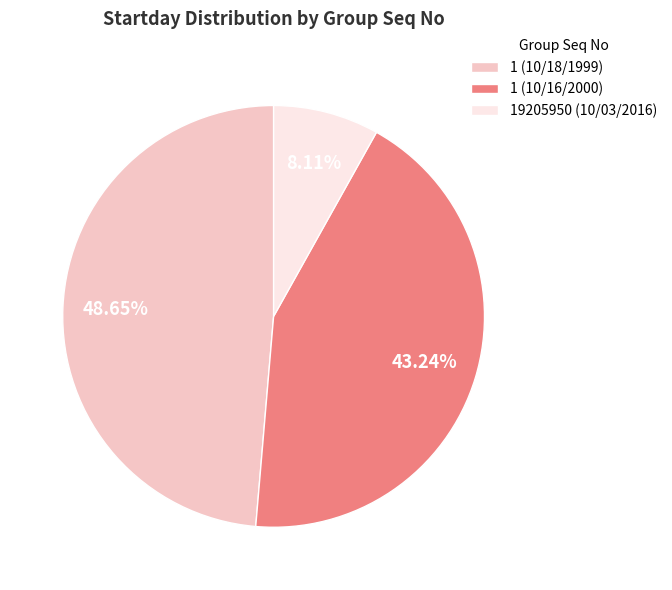

What is the largest slice in the pie chart?

1 (10/18/1999)